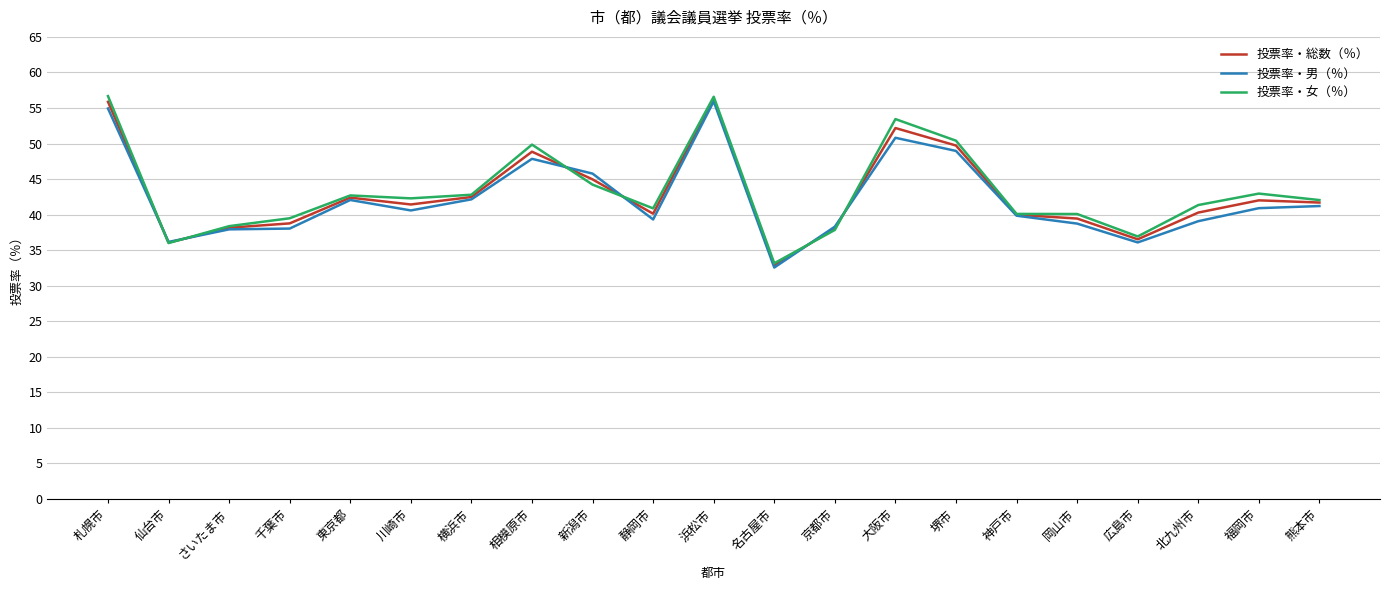

What is the total value across all series at 広島市?

109.6